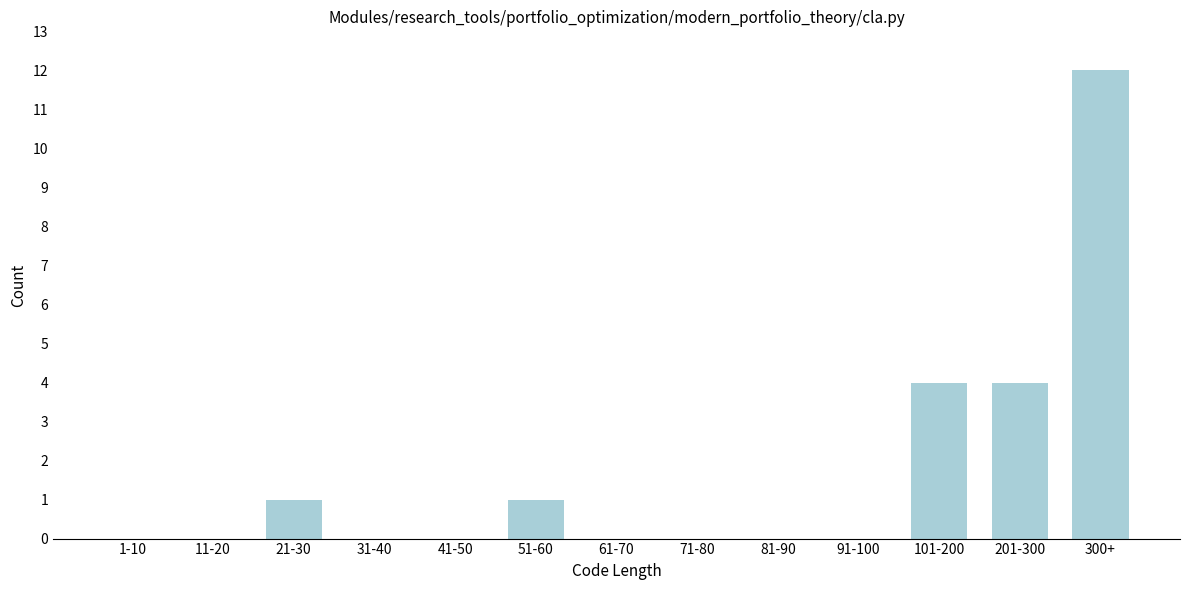

Reading left to right, what are all the values shown in this chart?

1-10=0	11-20=0	21-30=1	31-40=0	41-50=0	51-60=1	61-70=0	71-80=0	81-90=0	91-100=0	101-200=4	201-300=4	300+=12